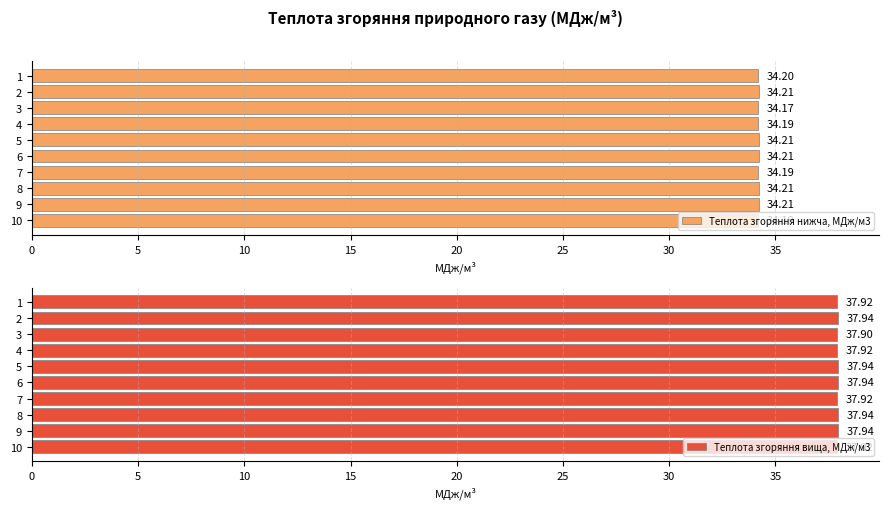

How many bars are there in total?

20